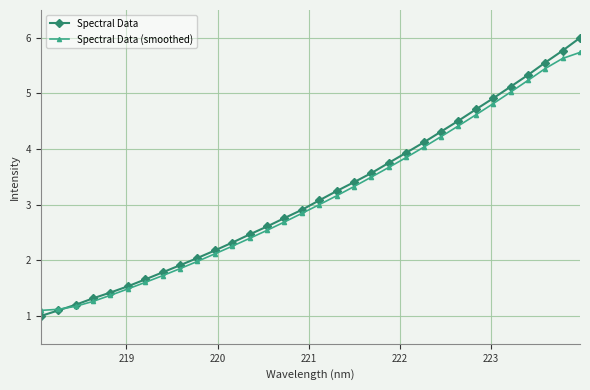

How many values in the Spectral Data series are below 3?

16